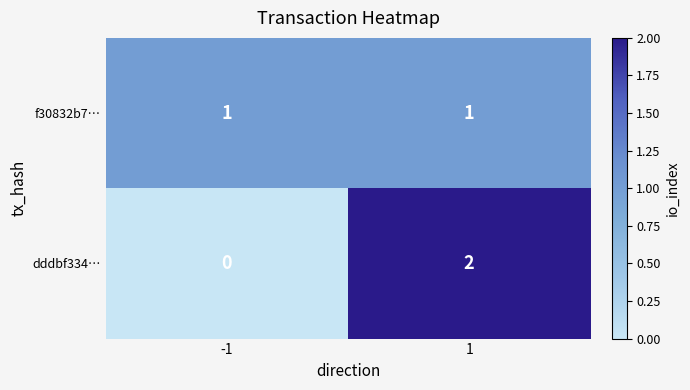

List the series in order of their peak value, highest first.

dddbf334…, f30832b7…